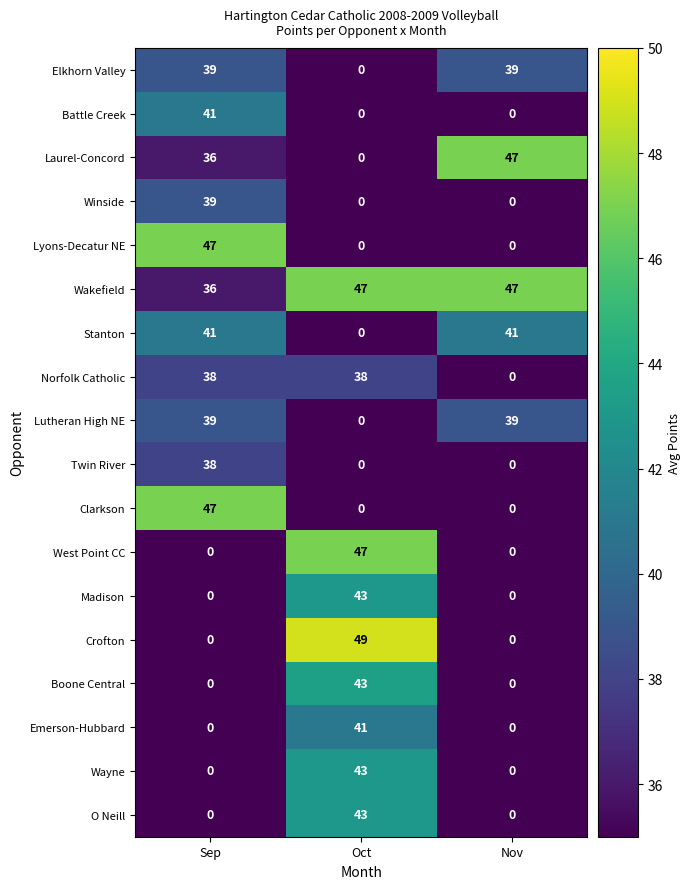

Is the value of Norfolk Catholic at Sep greater than the value of Emerson-Hubbard at Nov?

Yes